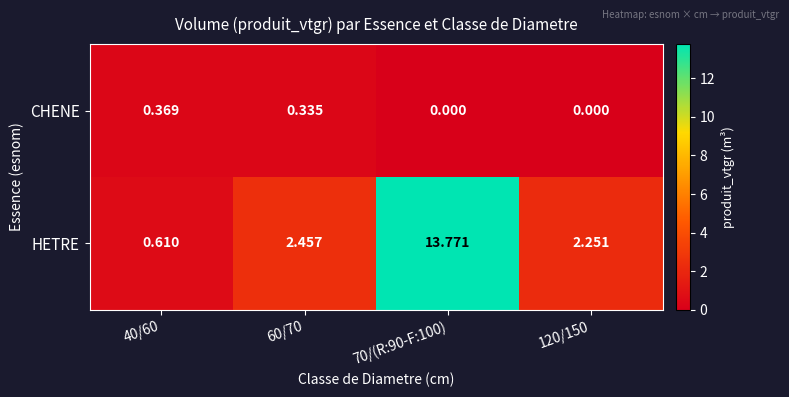

Which series has the largest total across all categories?

HETRE